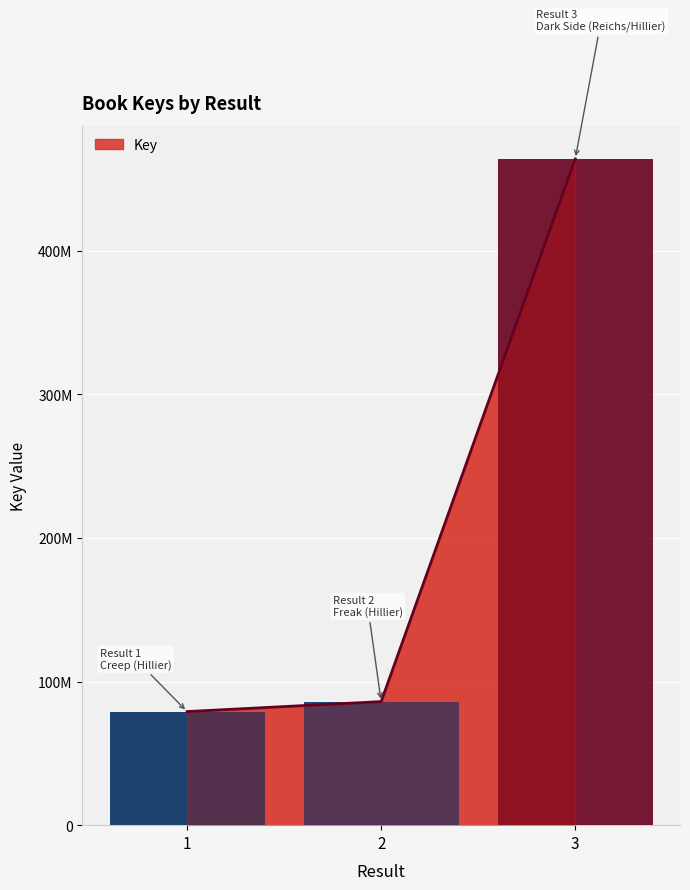

At which label does the data first exceed 86019217?

3